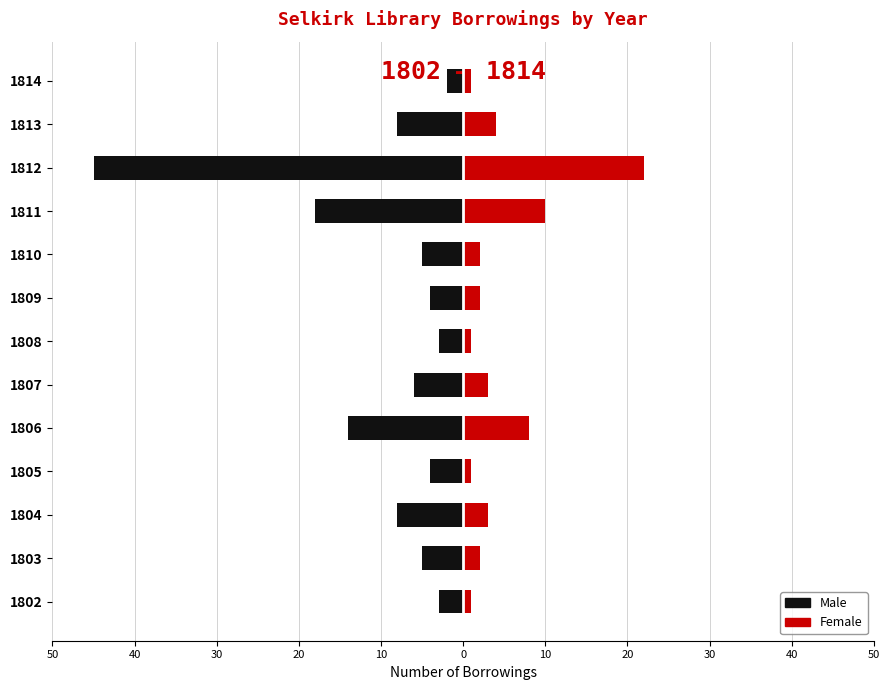

What is the sum of all Male values?

-125